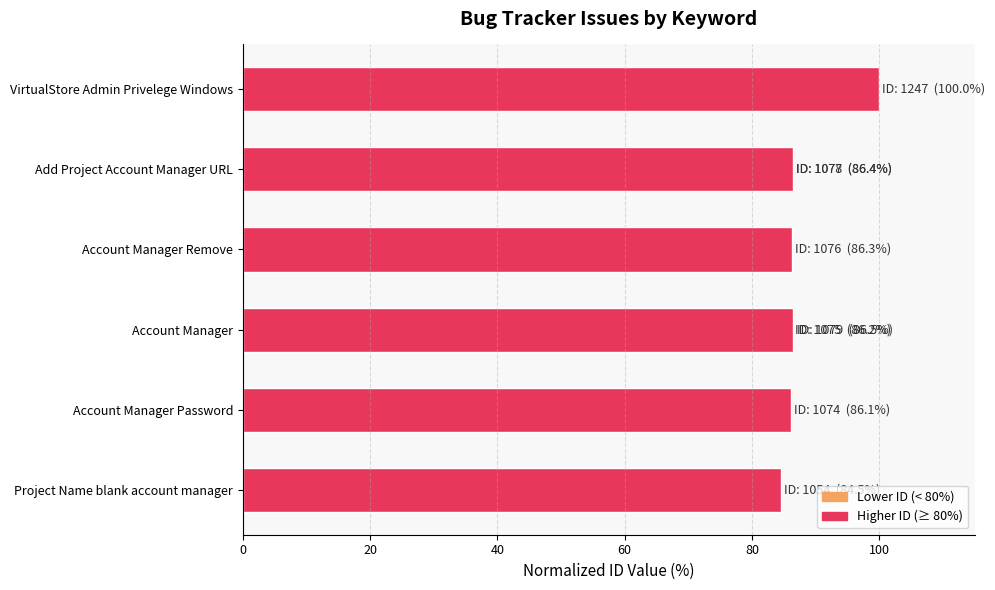

Approximately how many times larger is the value at Account Manager Password compared to Account Manager Remove?

1.0